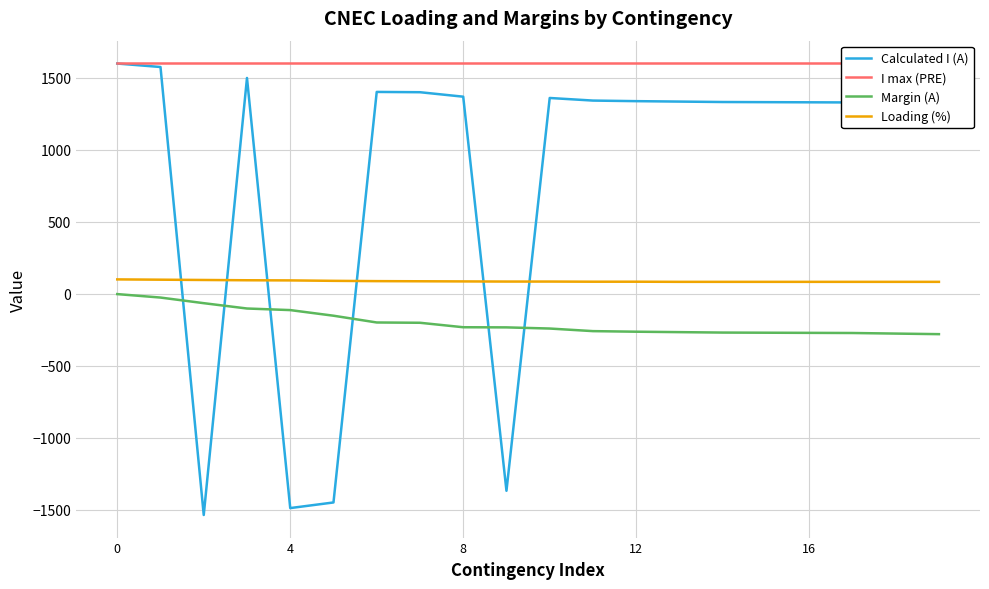

What is the value of the I max (PRE) point at the 19th from the left?

1600